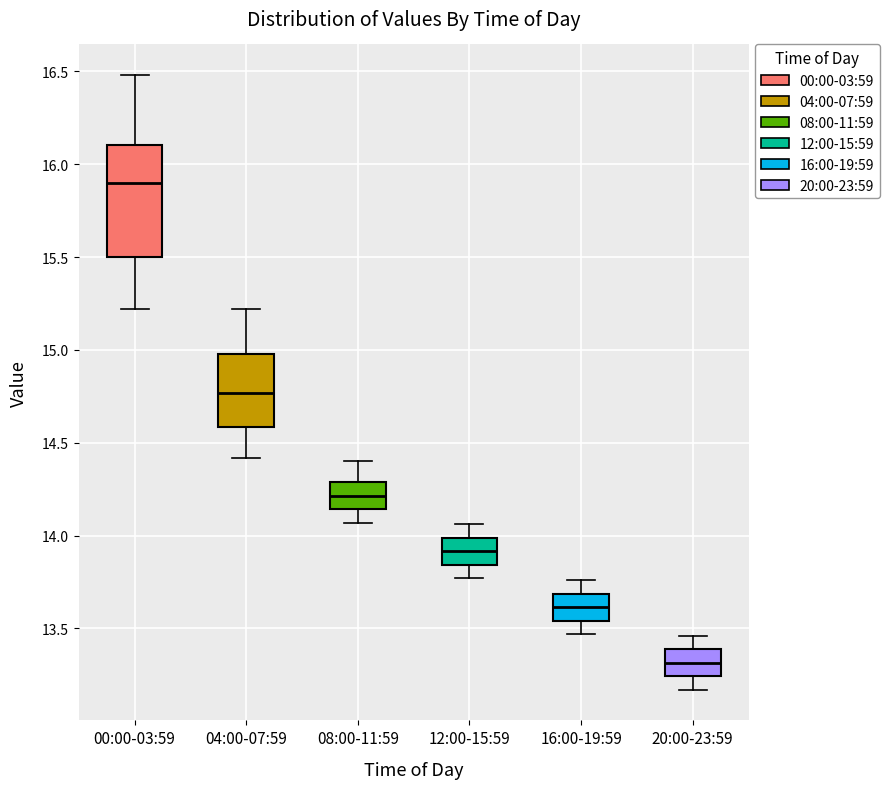

Reading left to right, transcribe this box plot: for each box, give where its median line is, the range the box spans, and where its two whiskers end, as read against the y-axis. The values are not printed on the chart, so give them approximately, as read against the axis.

00:00-03:59: median 15.90, box 15.50 to 16.10, whiskers 15.20 to 16.50
04:00-07:59: median 14.75, box 14.60 to 15.00, whiskers 14.40 to 15.20
08:00-11:59: median 14.20, box 14.15 to 14.30, whiskers 14.05 to 14.40
12:00-15:59: median 13.90, box 13.85 to 14.00, whiskers 13.75 to 14.05
16:00-19:59: median 13.60, box 13.55 to 13.70, whiskers 13.45 to 13.75
20:00-23:59: median 13.30, box 13.25 to 13.40, whiskers 13.15 to 13.45